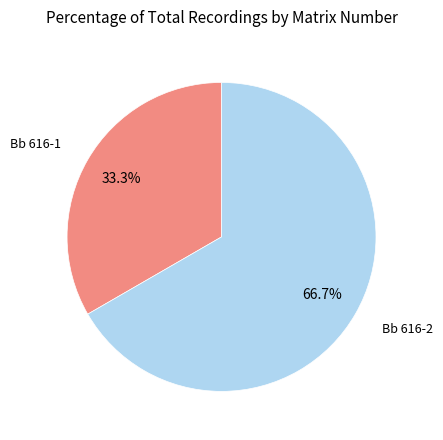

Is there any slice that represents more than half of the pie?

Yes